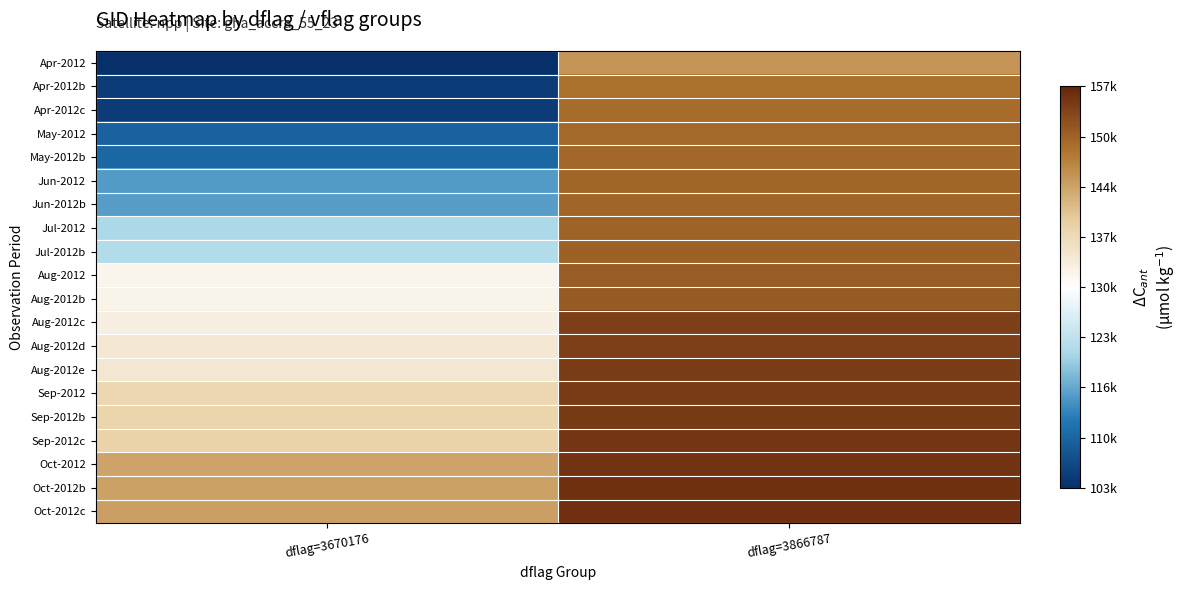

Reading left to right, what are all the values shown in this chart?

Apr-2012: dflag=3670176=-27249	dflag=3866787=15084
Apr-2012b: dflag=3670176=-25685	dflag=3866787=18798
Apr-2012c: dflag=3670176=-25569	dflag=3866787=19210
May-2012: dflag=3670176=-20816	dflag=3866787=19775
May-2012b: dflag=3670176=-20105	dflag=3866787=19961
Jun-2012: dflag=3670176=-14774	dflag=3866787=20147
Jun-2012b: dflag=3670176=-14536	dflag=3866787=20161
Jul-2012: dflag=3670176=-8751	dflag=3866787=20348
Jul-2012b: dflag=3670176=-8229	dflag=3866787=20533
Aug-2012: dflag=3670176=1704	dflag=3866787=21274
Aug-2012b: dflag=3670176=2076	dflag=3866787=21404
Aug-2012c: dflag=3670176=2798	dflag=3866787=24271
Aug-2012d: dflag=3670176=4076	dflag=3866787=24463
Aug-2012e: dflag=3670176=4260	dflag=3866787=24662
Sep-2012: dflag=3670176=7268	dflag=3866787=24860
Sep-2012b: dflag=3670176=7664	dflag=3866787=25067
Sep-2012c: dflag=3670176=8230	dflag=3866787=25424
Oct-2012: dflag=3670176=13488	dflag=3866787=25612
Oct-2012b: dflag=3670176=13686	dflag=3866787=25794
Oct-2012c: dflag=3670176=13889	dflag=3866787=25976